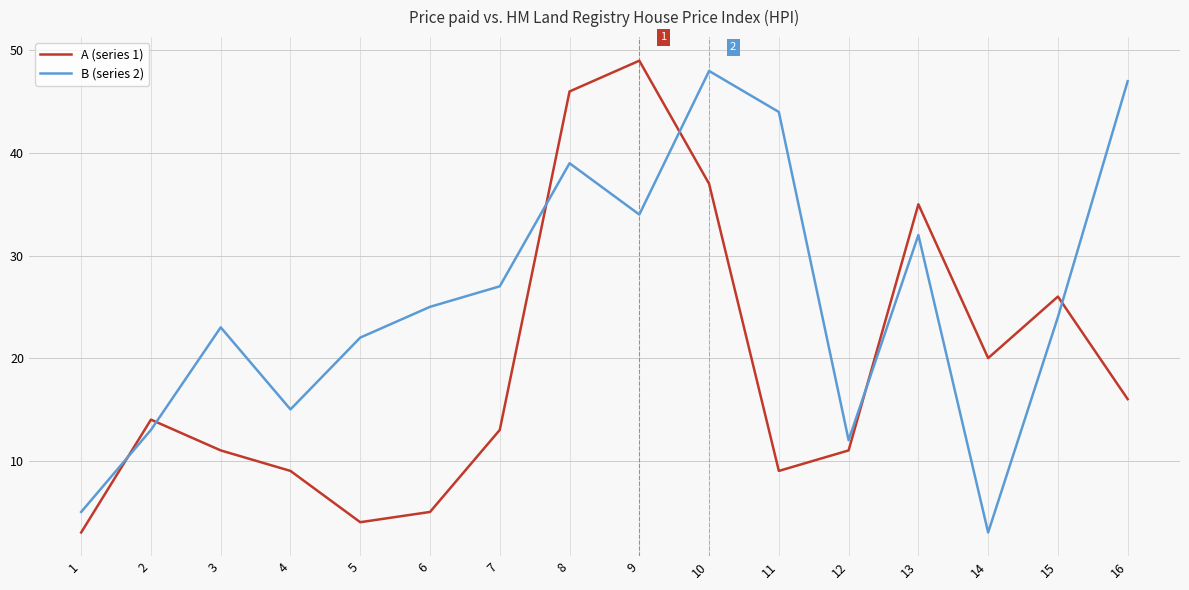

Which series changed the most between 5 and 12?

B (series 2)